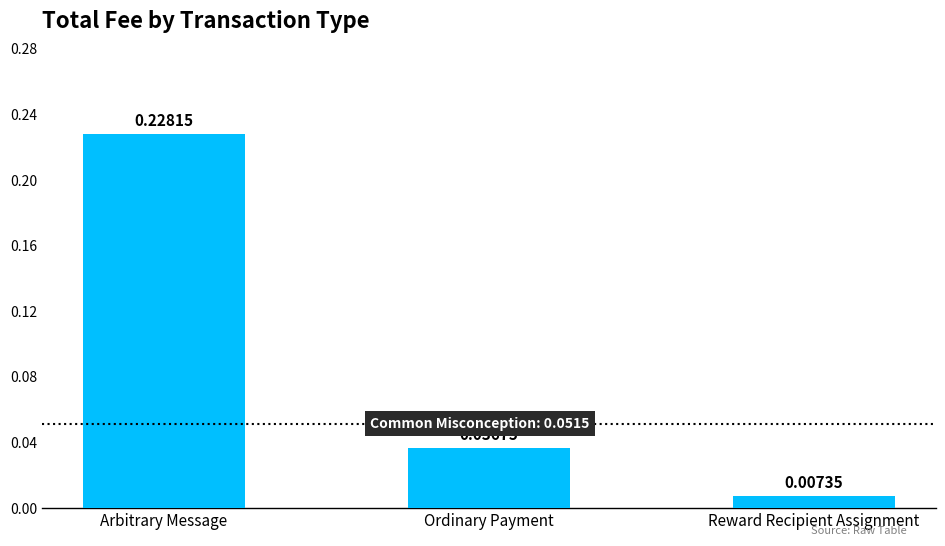

At which category does the chart reach its minimum across all series?

Reward Recipient Assignment